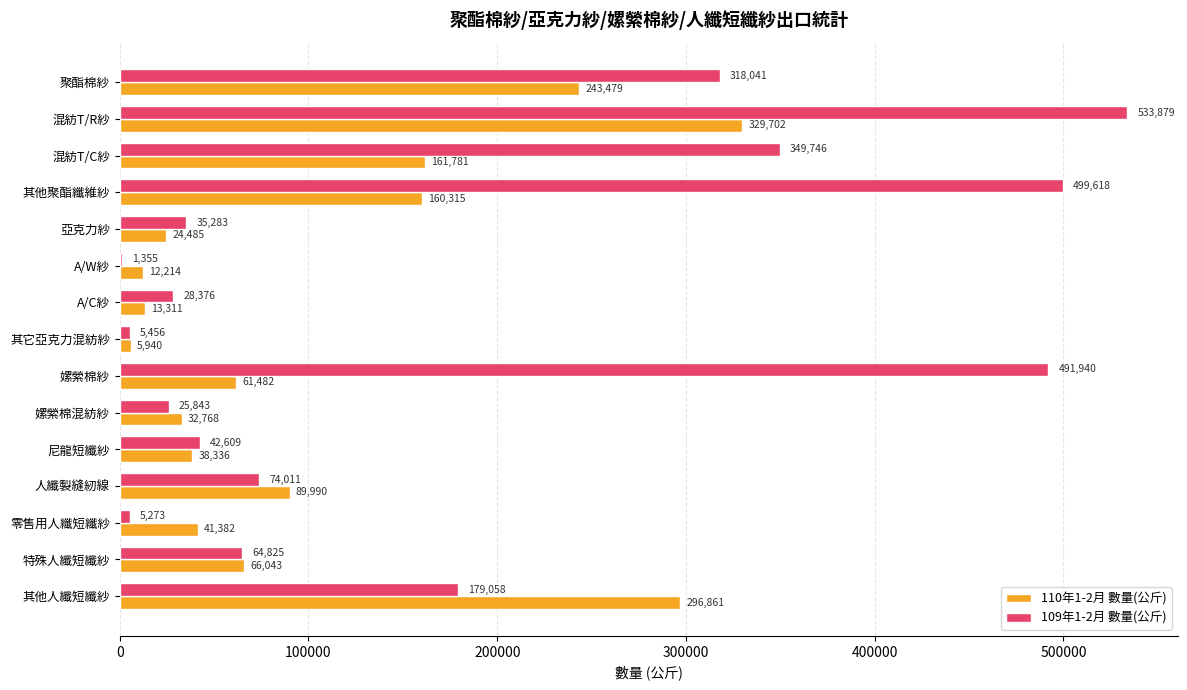

The 110年1-2月 數量(公斤) series shows 37318 at 混紡T/C紗. True or false?

False